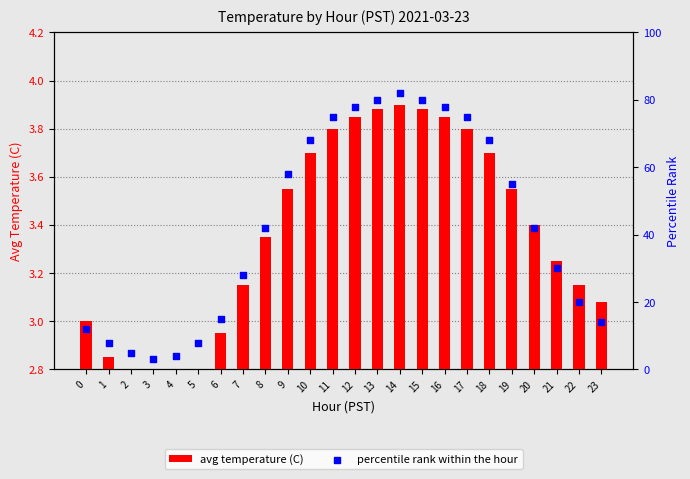

Which series has the widest spread of Y values?

percentile rank within the hour